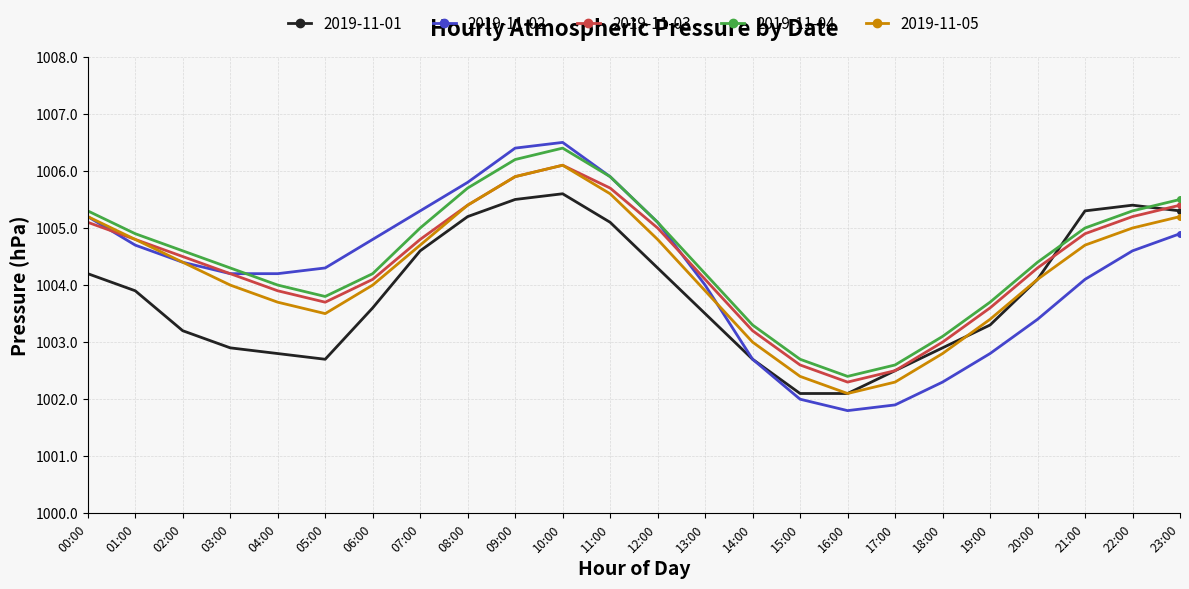

What is the difference between the maximum and minimum values in the 2019-11-05 series?

4.0